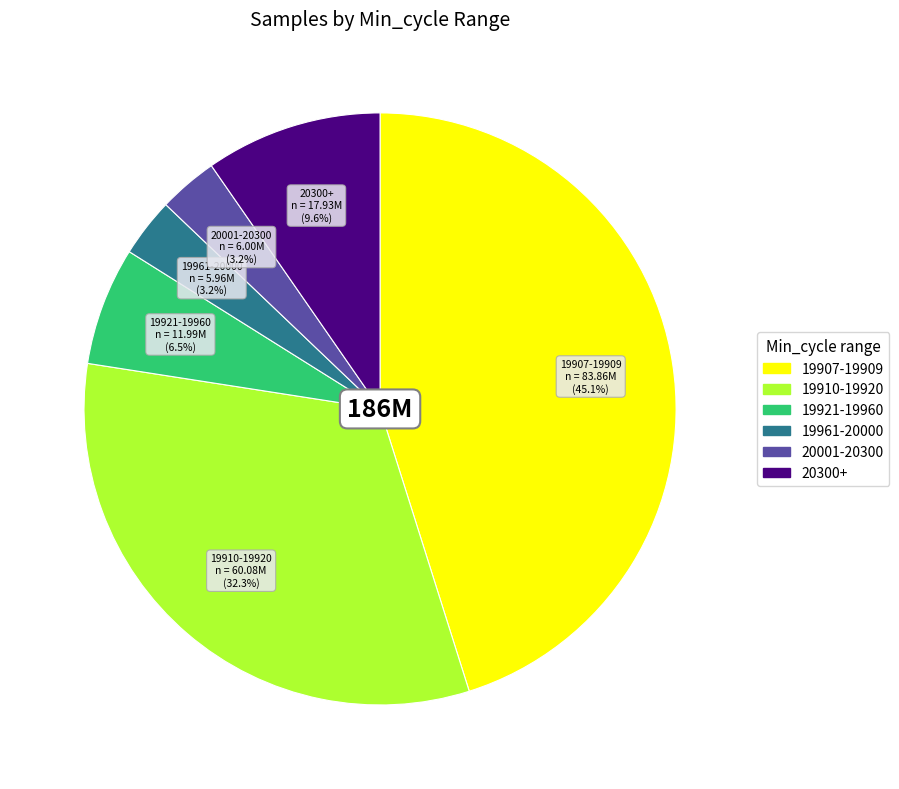

How many segments does this pie chart have?

6